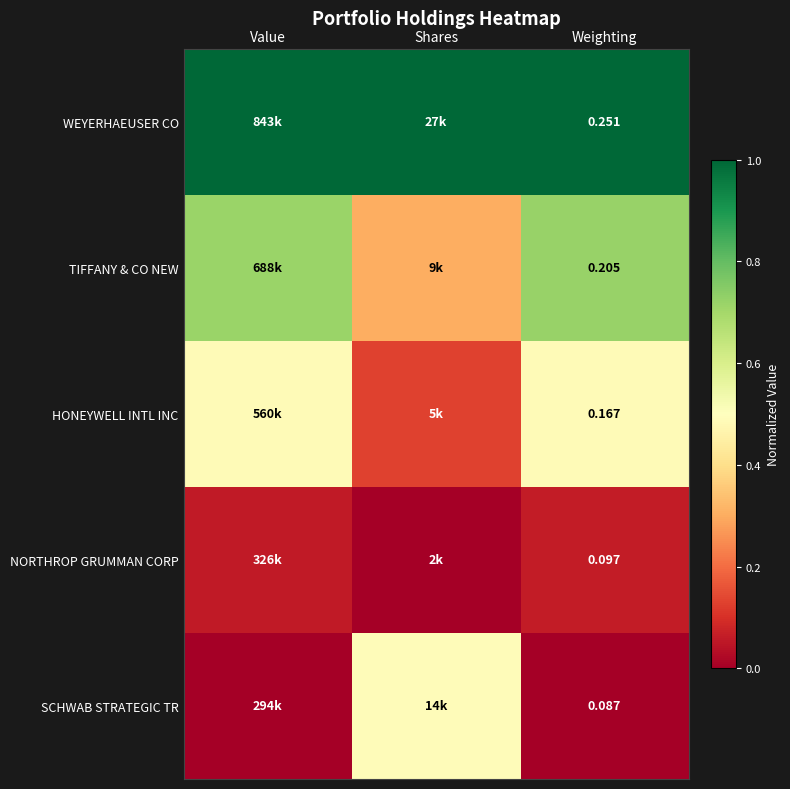

The HONEYWELL INTL INC series shows 0.5 at Value. True or false?

True